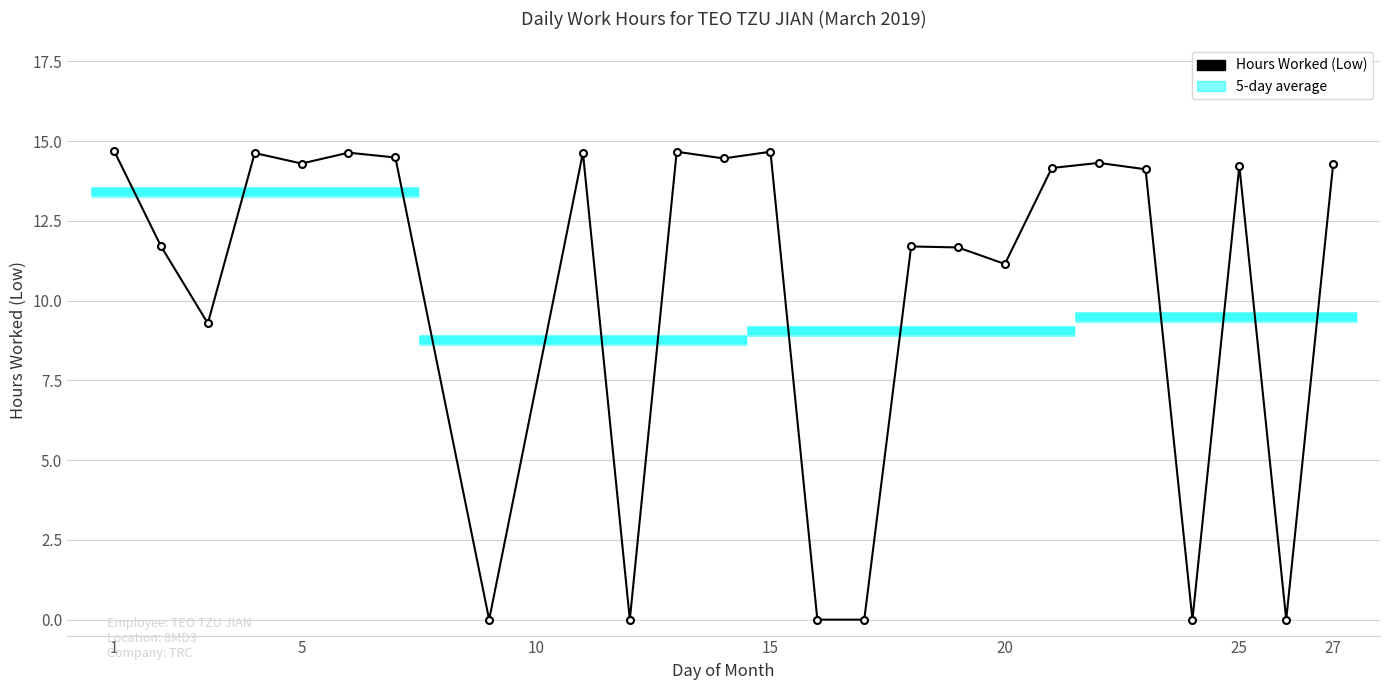

What is the difference between the second highest and minimum values?

14.7